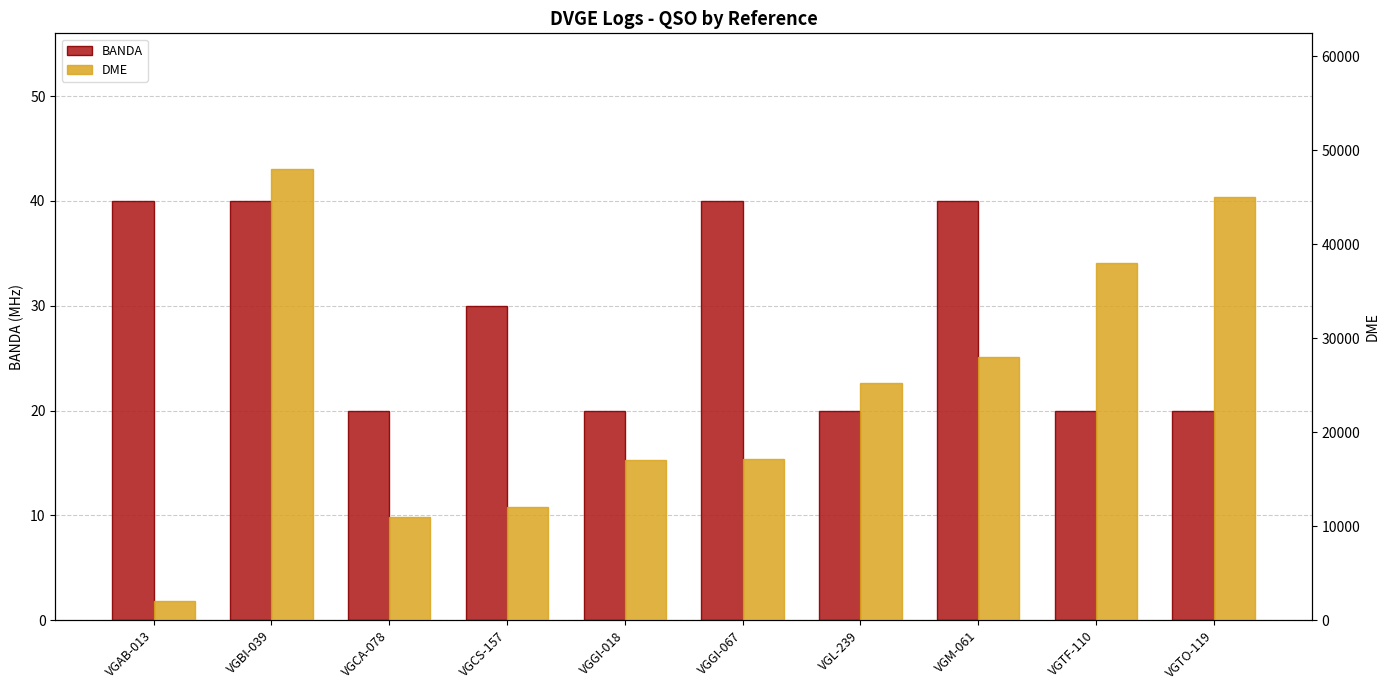

How many data points in BANDA are above 30?

4